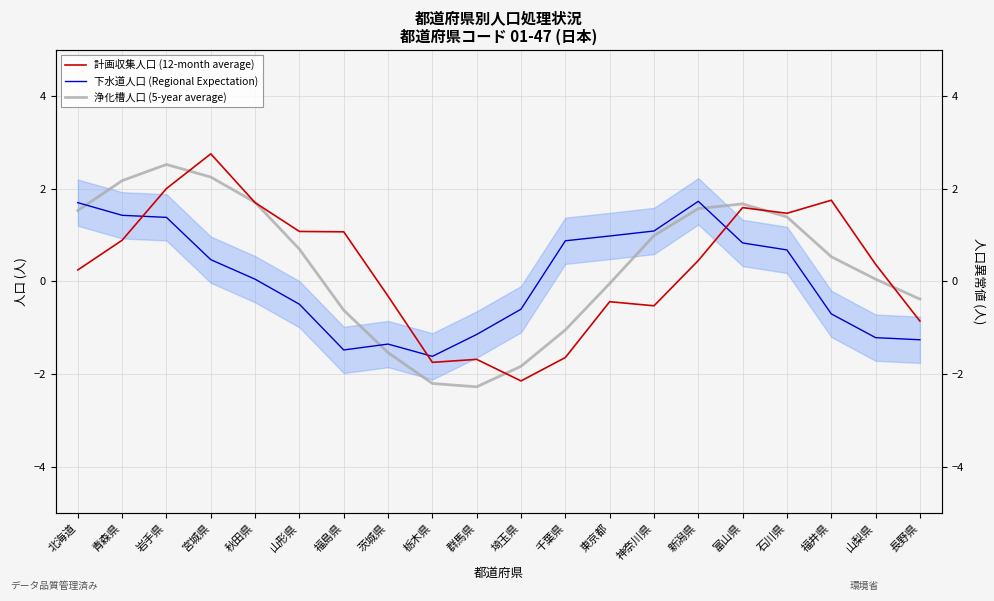

What is the total value across all series at 長野県?

-2.5